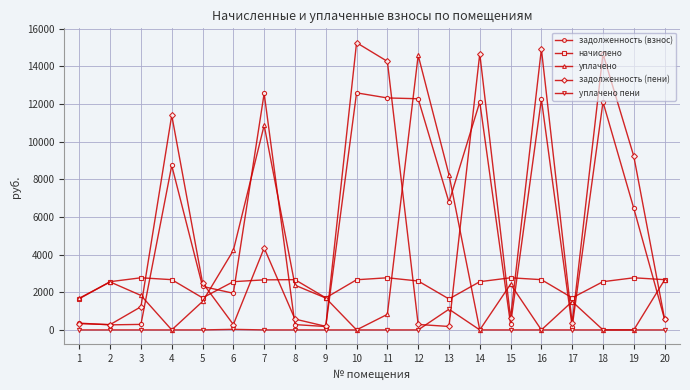

The начислено series shows 3469.8 at 14. True or false?

False